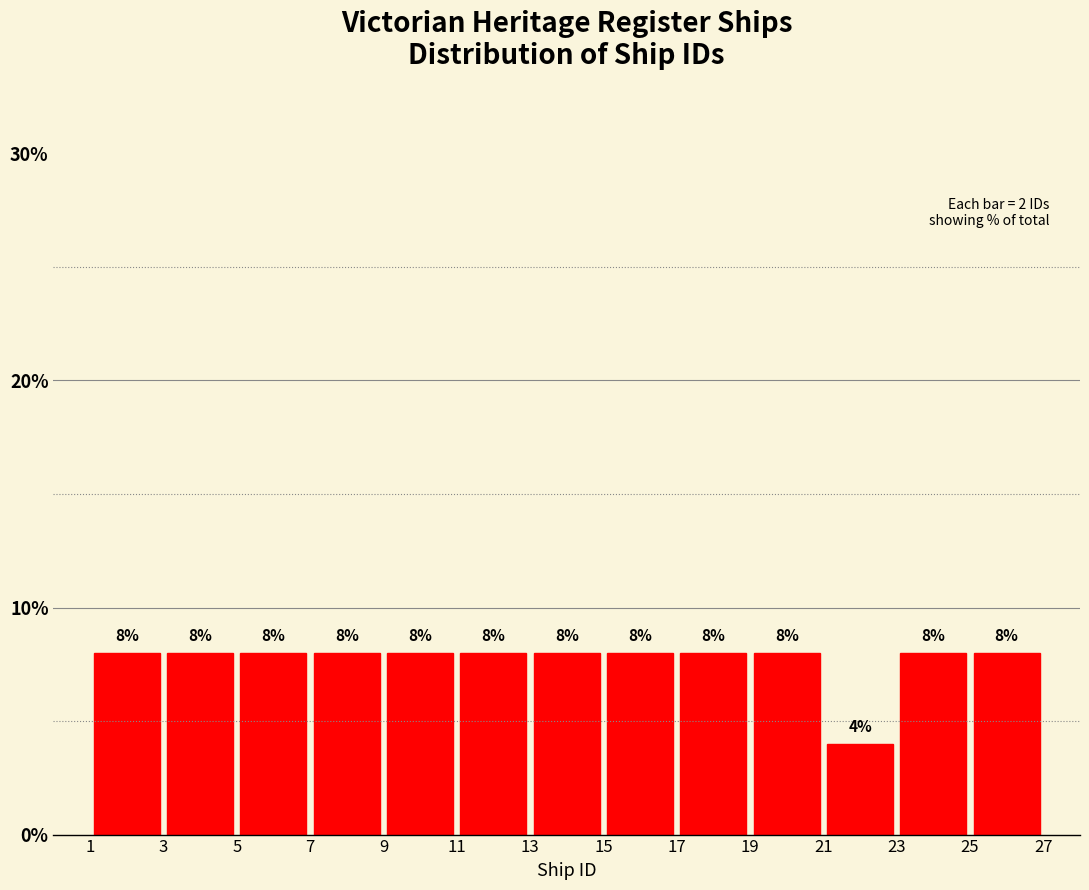

How tall is the bar that spans 25 to 27 on the x-axis?

8